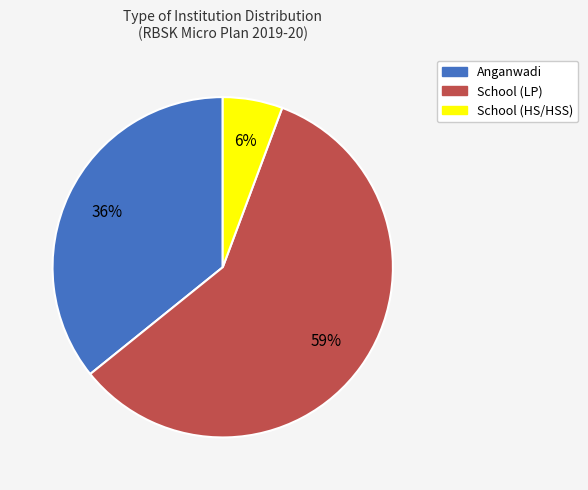

Does any single category account for the majority?

Yes